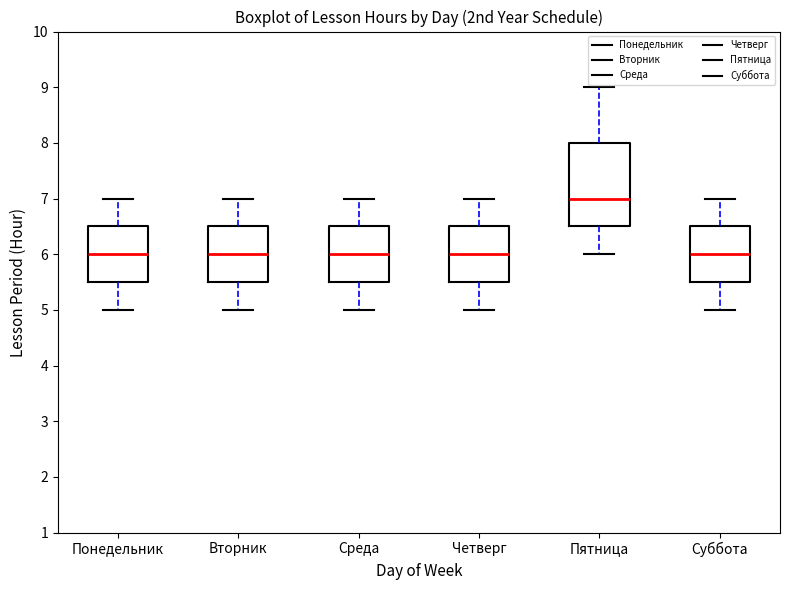

Comparing the boxes themselves (not the whiskers), which one is the tallest?

Пятница